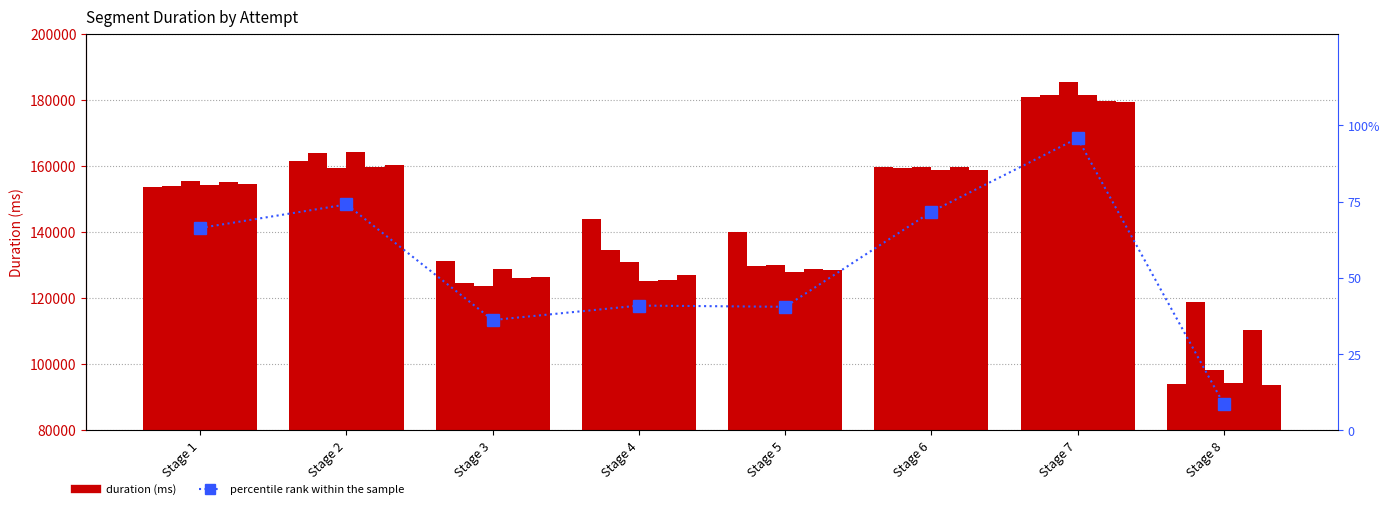

At which category is the sum across all series the highest?

Stage 7